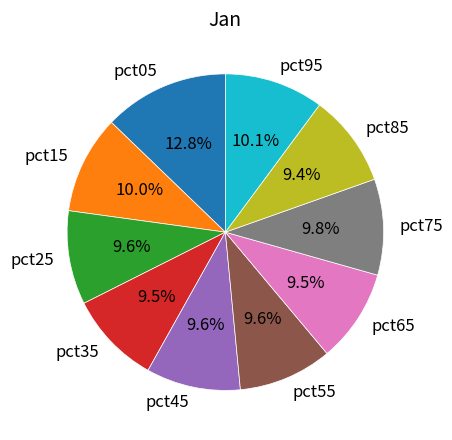

Do pct05 and pct45 together represent more than half of the pie?

No